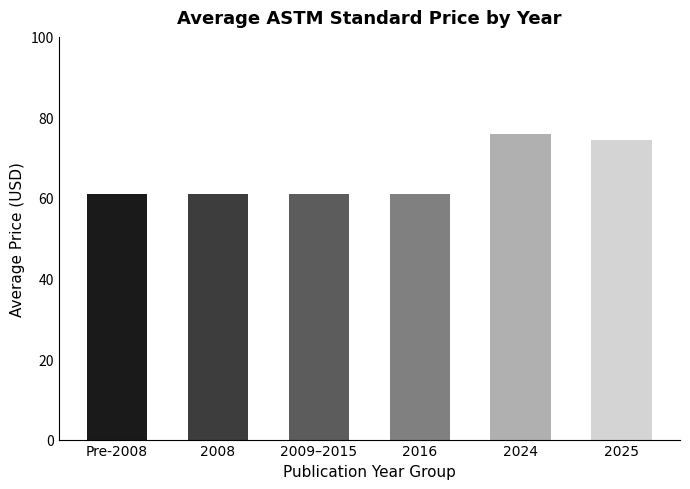

What is the maximum value shown in the chart?

76.0